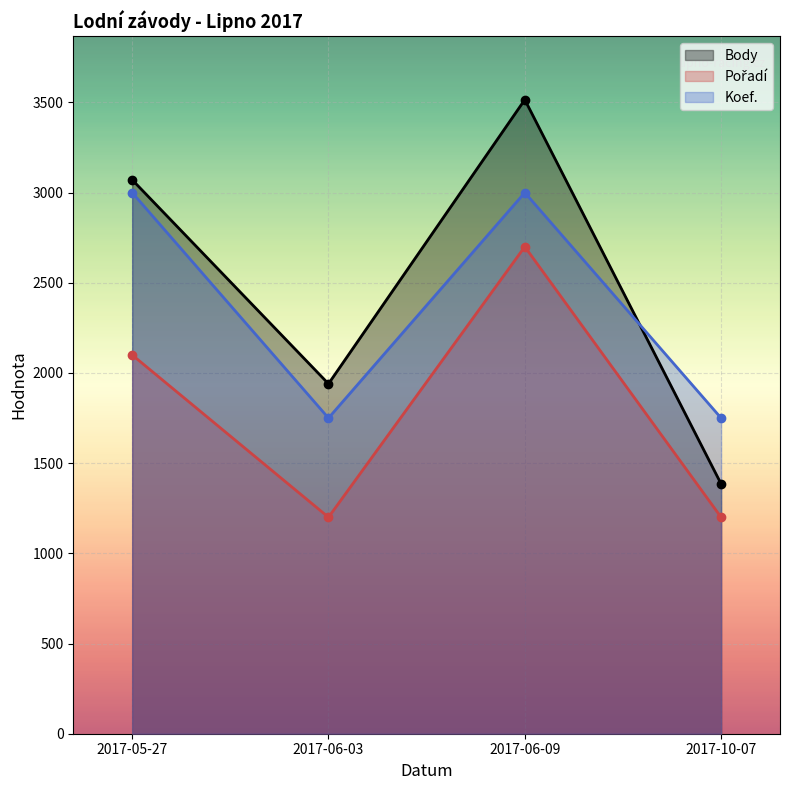

Where do Koef. and Body first cross each other?

2017-06-09 and 2017-10-07